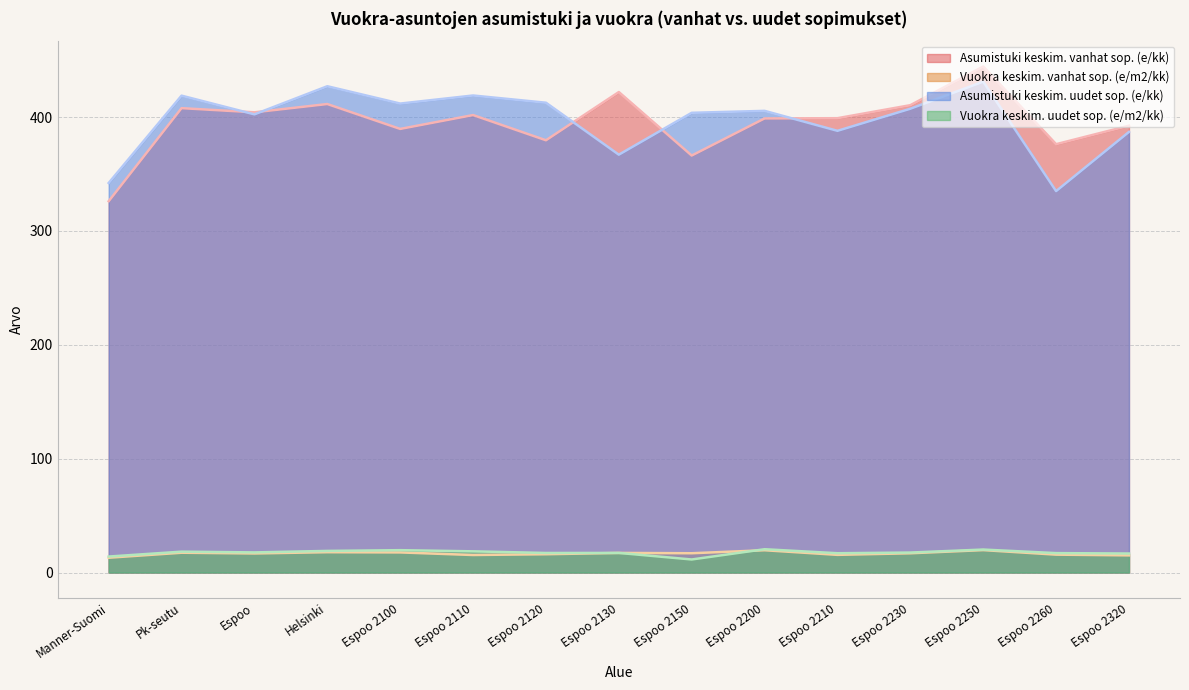

Which category has the lowest value in the Asumistuki keskim. uudet sop. (e/kk) series?

Espoo 2260